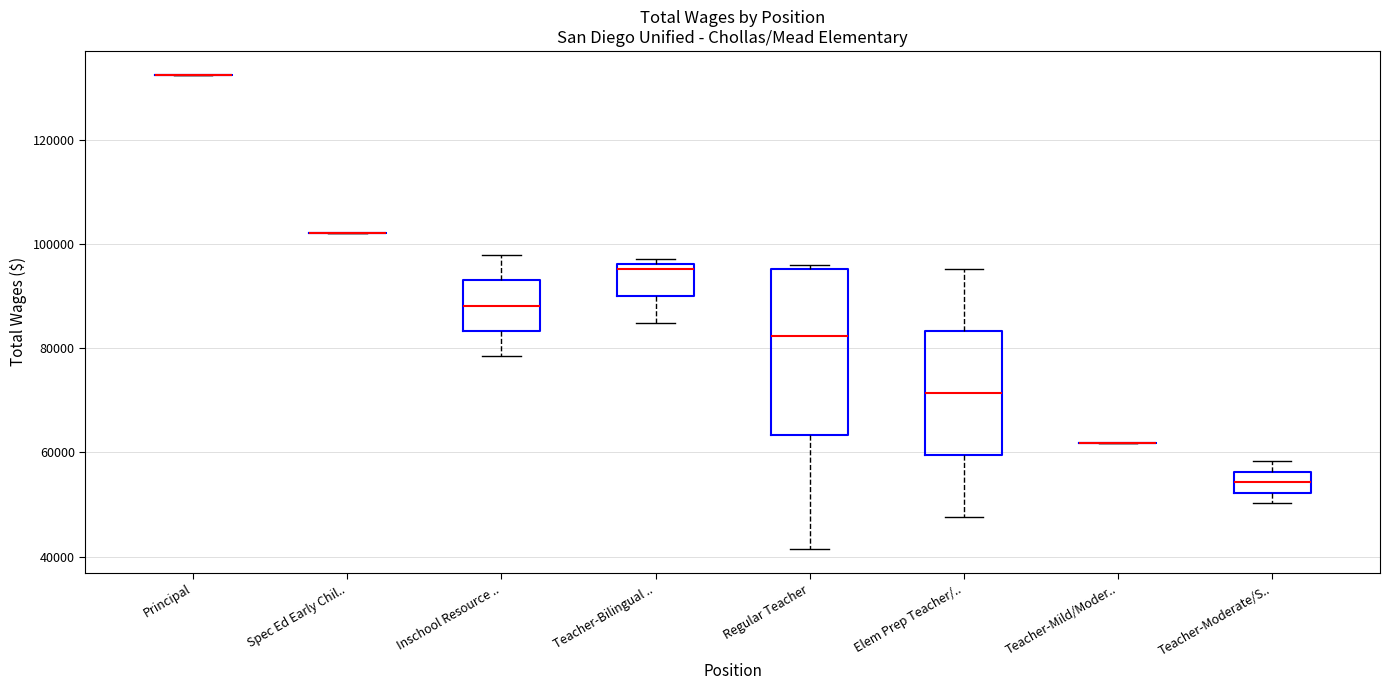

Where does the upper whisker of the box for Inschool Resource .. end on the y-axis? The values are not printed on the chart, so give them approximately, as read against the axis.

98000